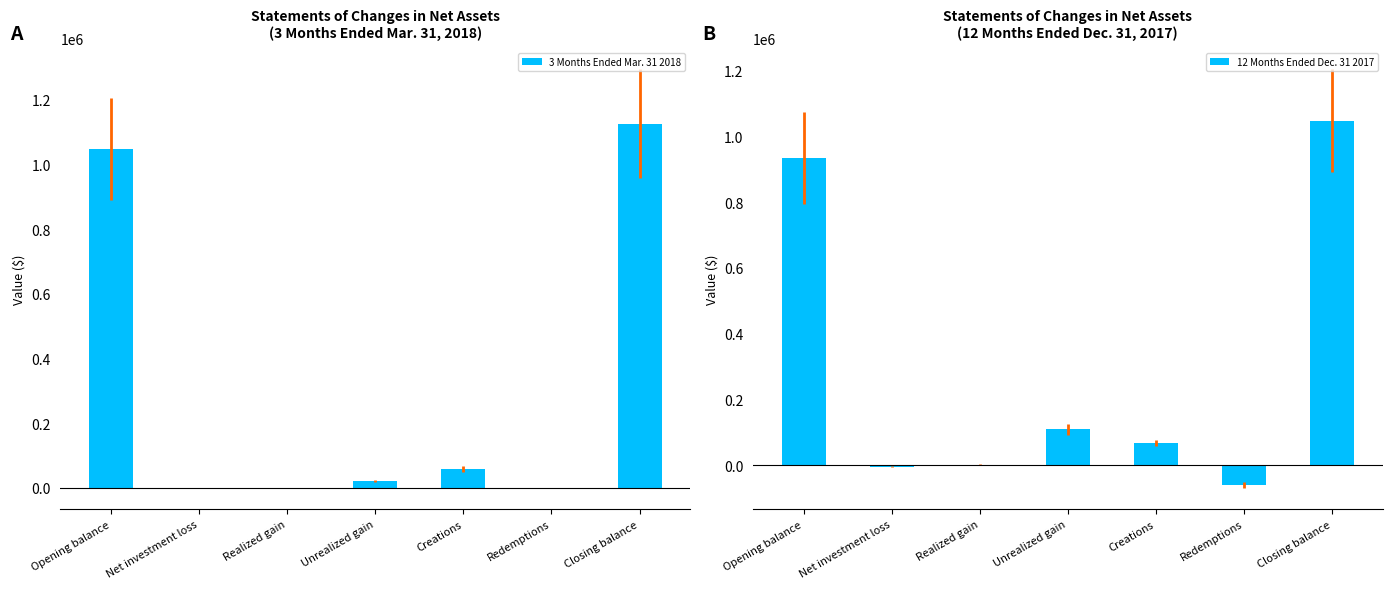

What is the label of the 3rd bar from the left?

Realized gain